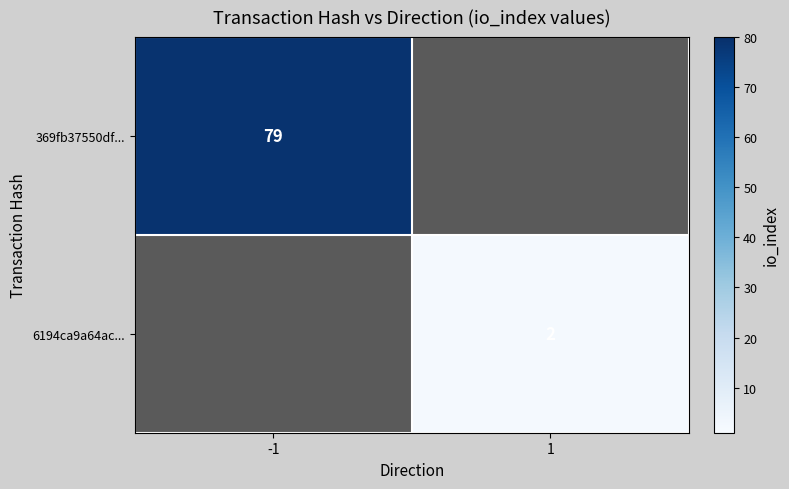

The value of 6194ca9a64ac... at 1 is 2. True or false?

True